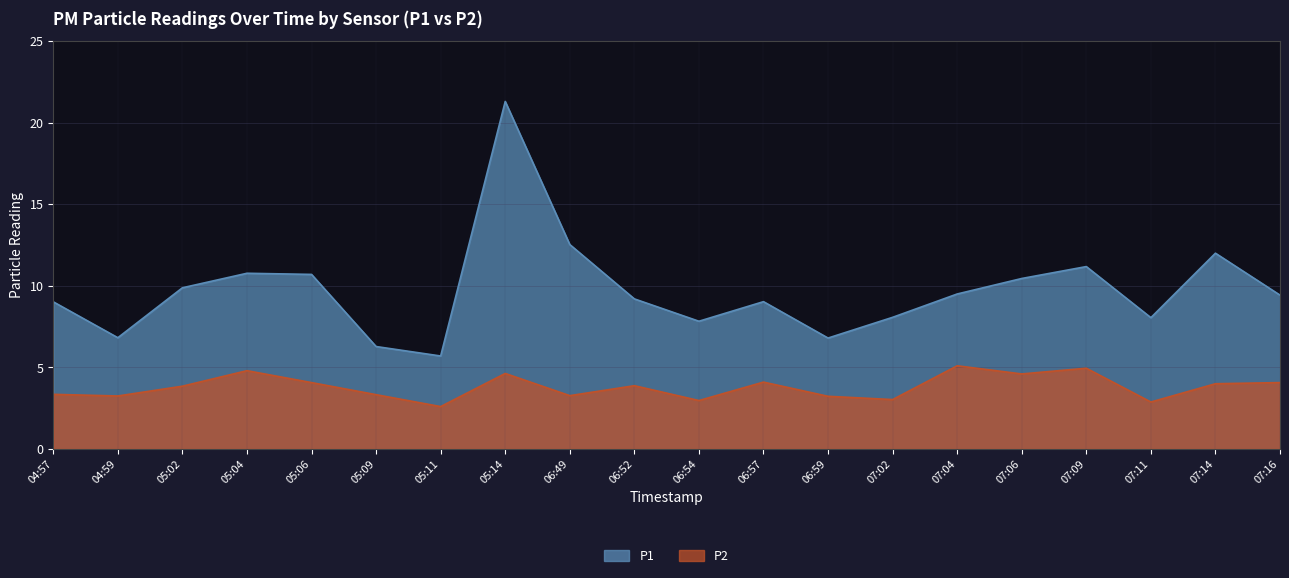

At how many categories does at least one series exceed 13?

1